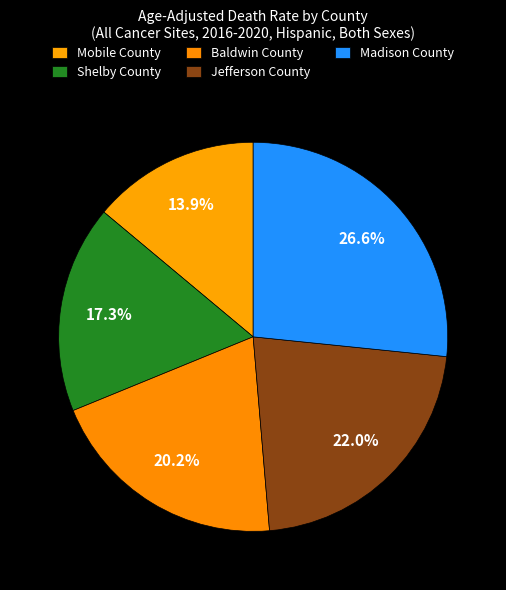

Count the number of slices in the pie.

5